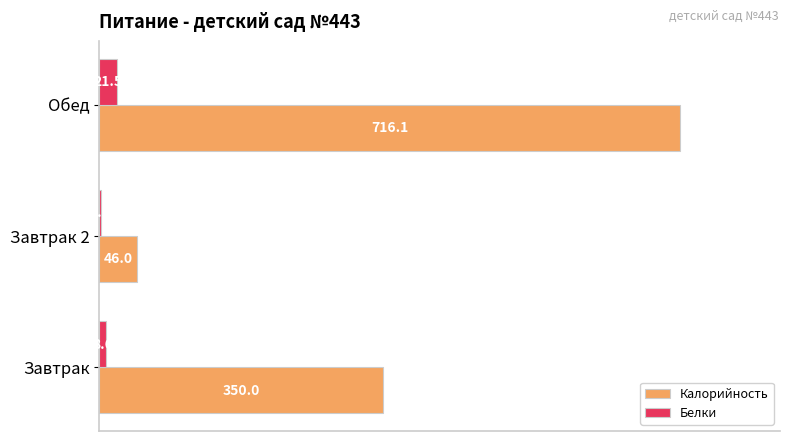

Rank the series by their maximum value, from highest to lowest.

Калорийность, Белки